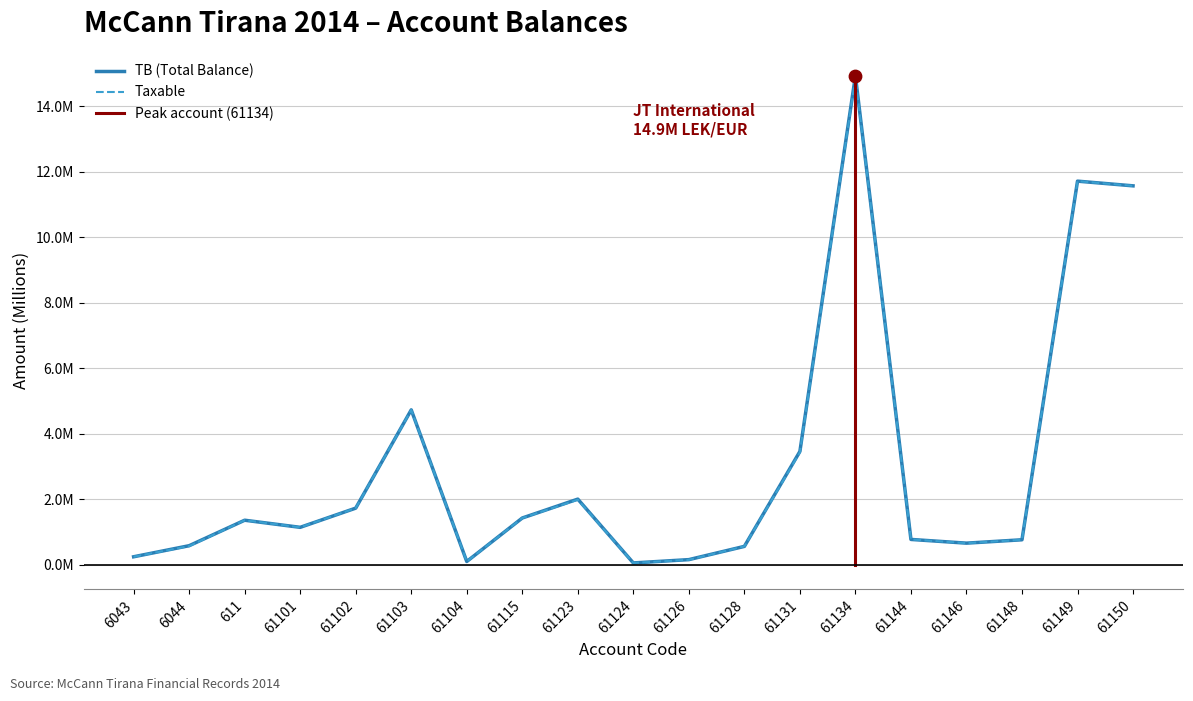

What is the total value across all series at 6043?

500454.2